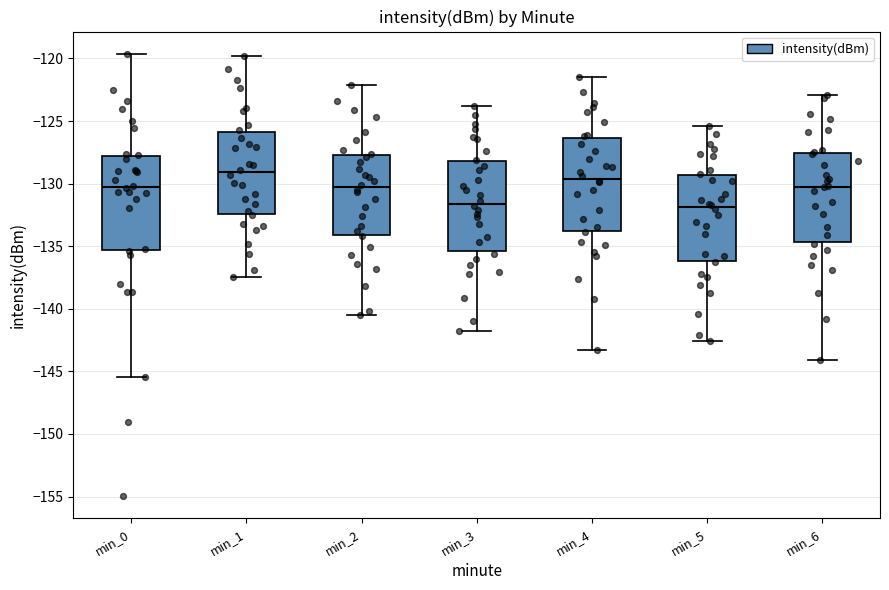

Reading left to right, read every box against the y-axis: the position of its median line, the range the box covers, and the ends of its whiskers. The values are not printed on the chart, so give them approximately, as read against the axis.

min_0: median -130.5, box -135.5 to -128.0, whiskers -145.5 to -119.5
min_1: median -129.0, box -132.5 to -126.0, whiskers -137.5 to -120.0
min_2: median -130.5, box -134.0 to -127.5, whiskers -140.5 to -122.0
min_3: median -131.5, box -135.5 to -128.0, whiskers -142.0 to -124.0
min_4: median -129.5, box -134.0 to -126.5, whiskers -143.5 to -121.5
min_5: median -132.0, box -136.0 to -129.5, whiskers -142.5 to -125.5
min_6: median -130.0, box -134.5 to -127.5, whiskers -144.0 to -123.0